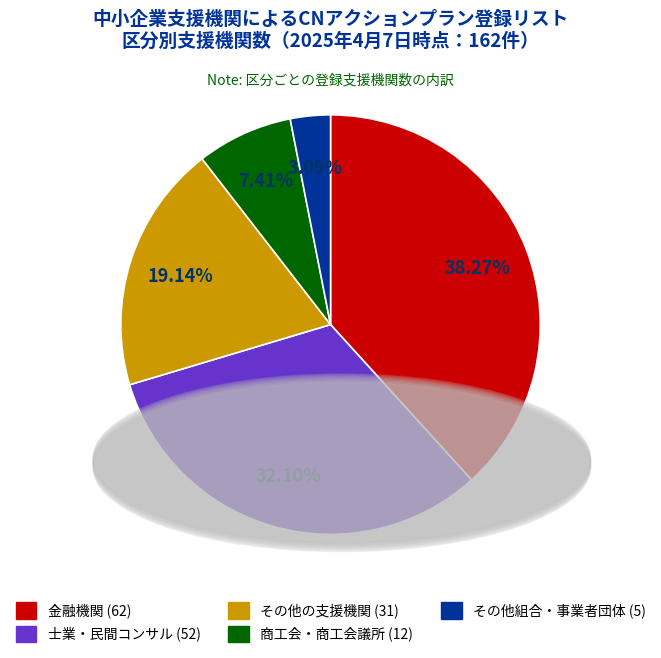

Does any single category account for the majority?

No